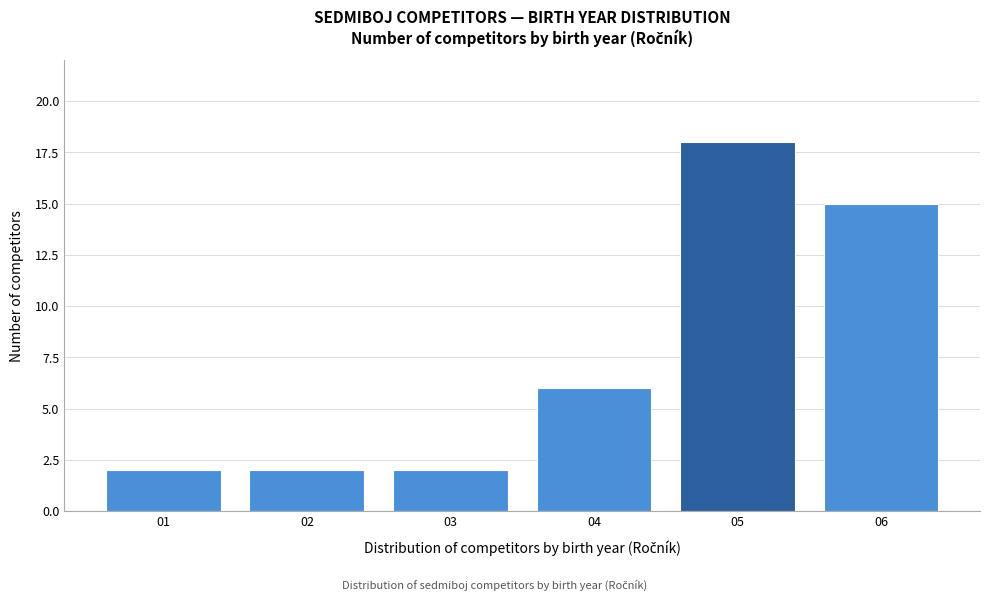

Reading left to right, list all the values displayed in this chart.

2	2	2	6	18	15